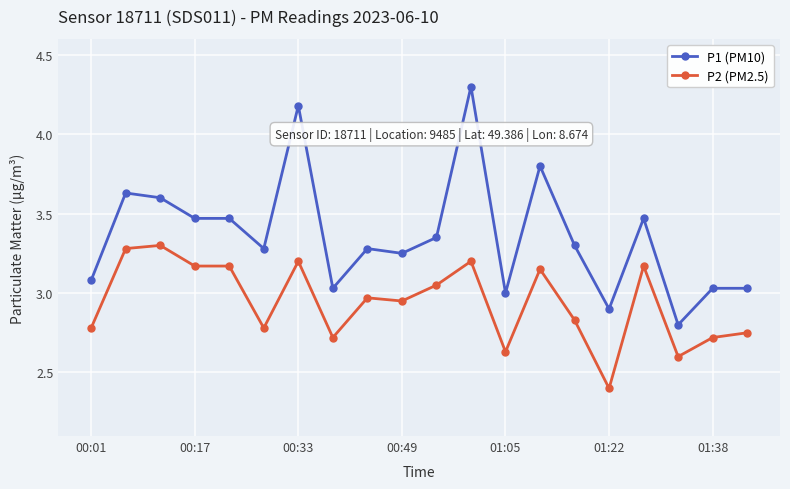

What is the maximum value for P2 (PM2.5)?

3.3